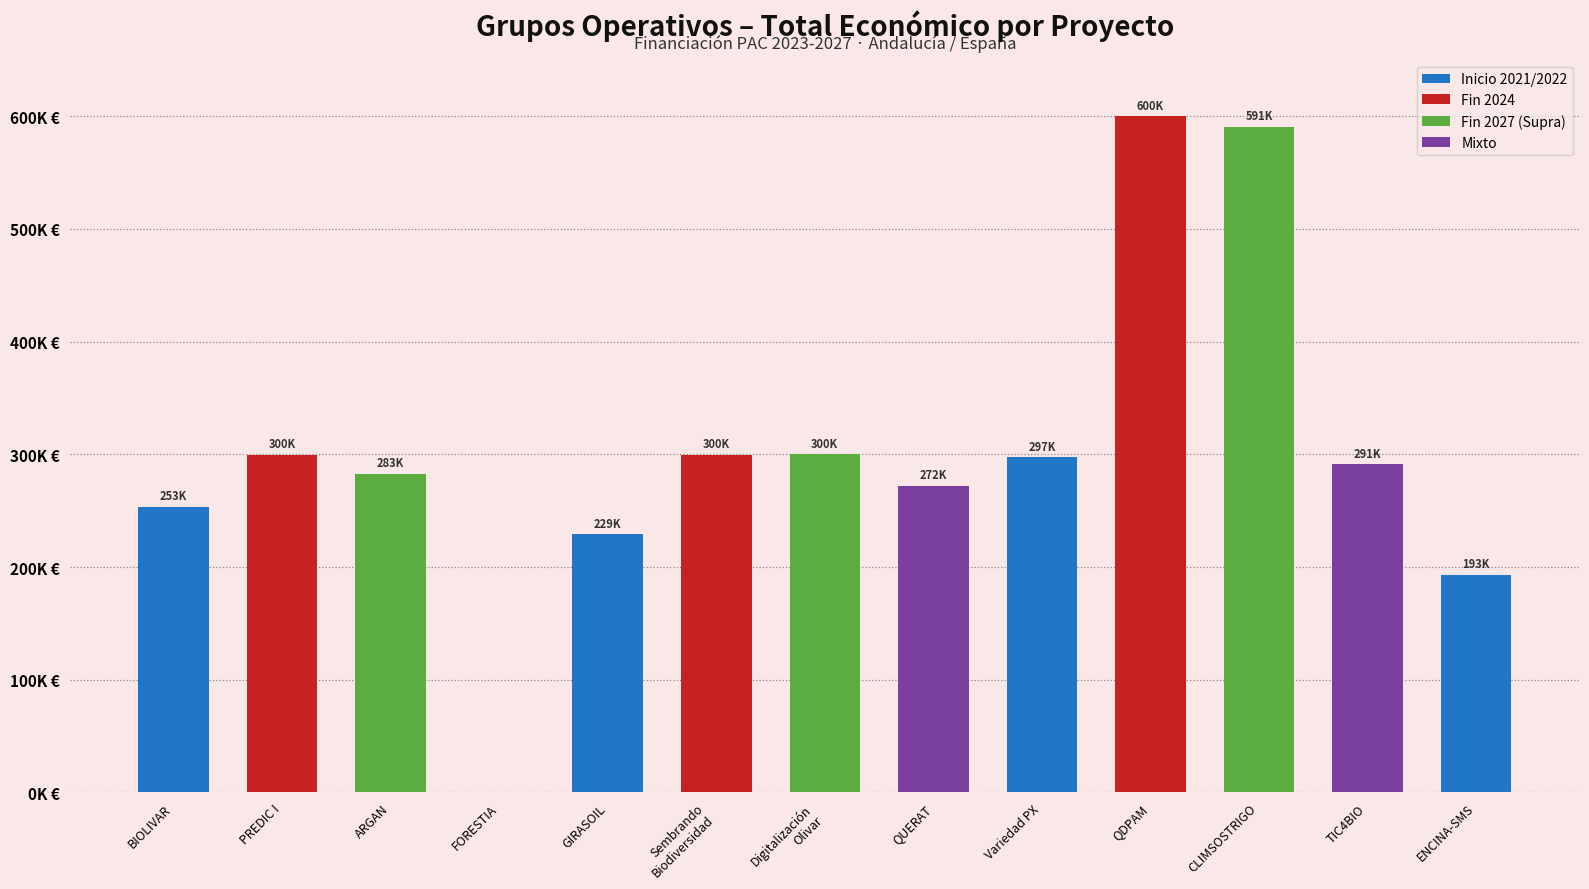

What is the difference between the maximum and second lowest values?

406837